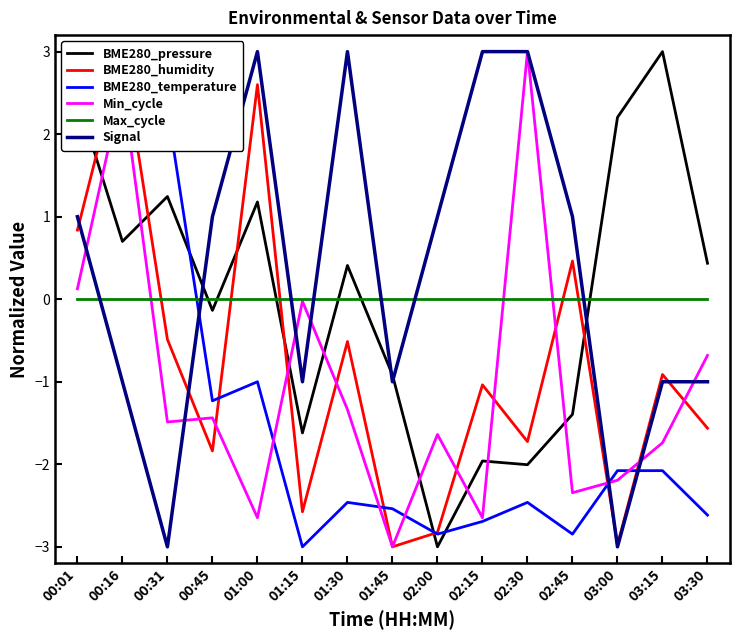

The value of BME280_temperature at 00:16 is 1.0. True or false?

False